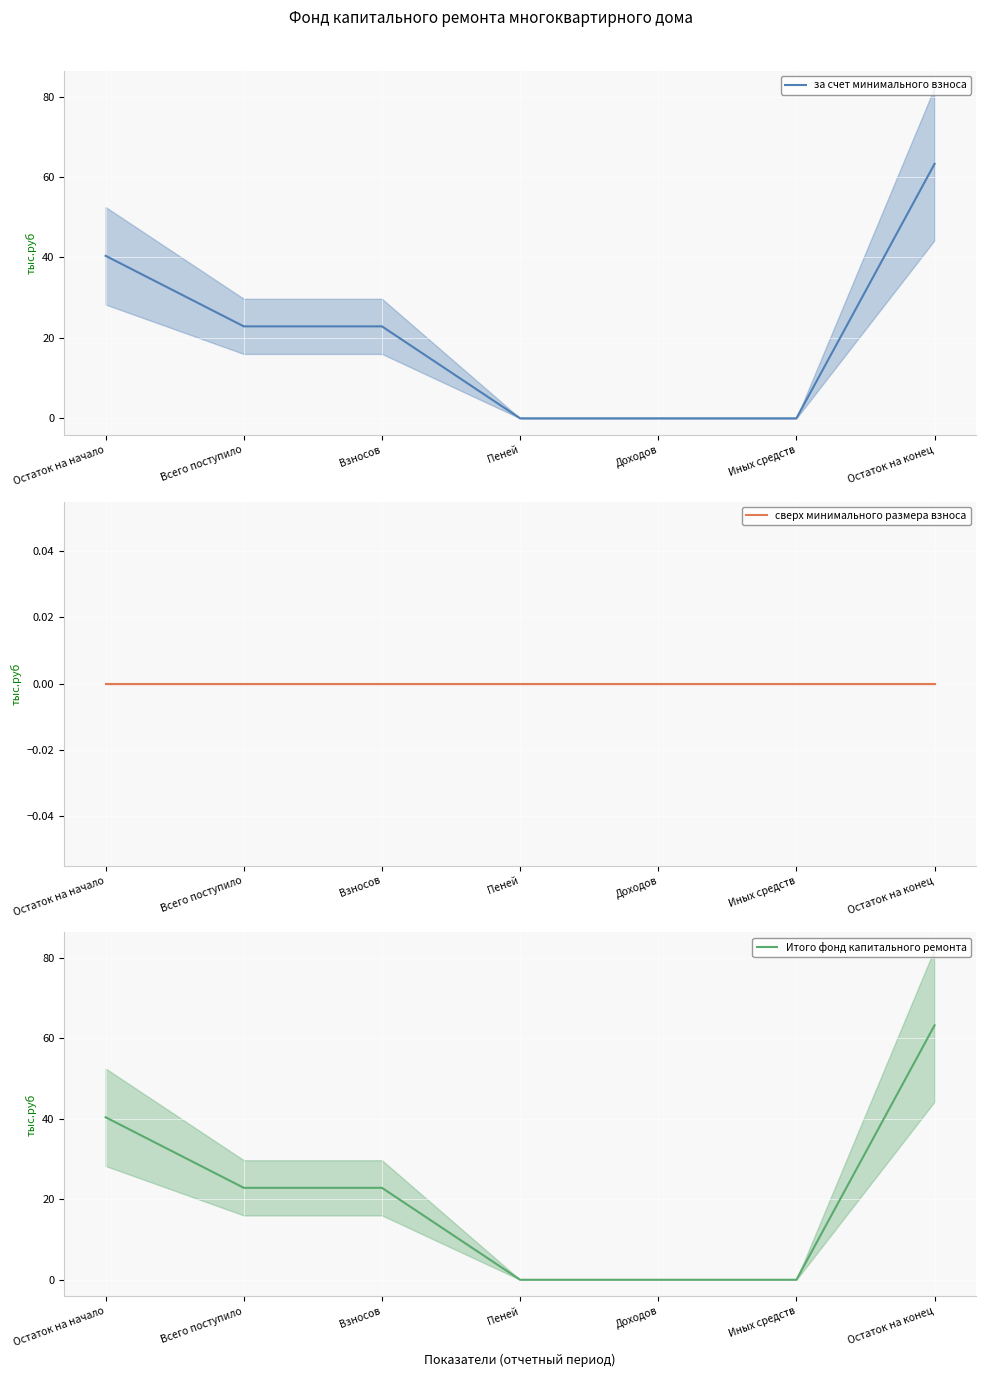

True or false: за счет минимального взноса and Итого фонд капитального ремонта cross at least once.

False